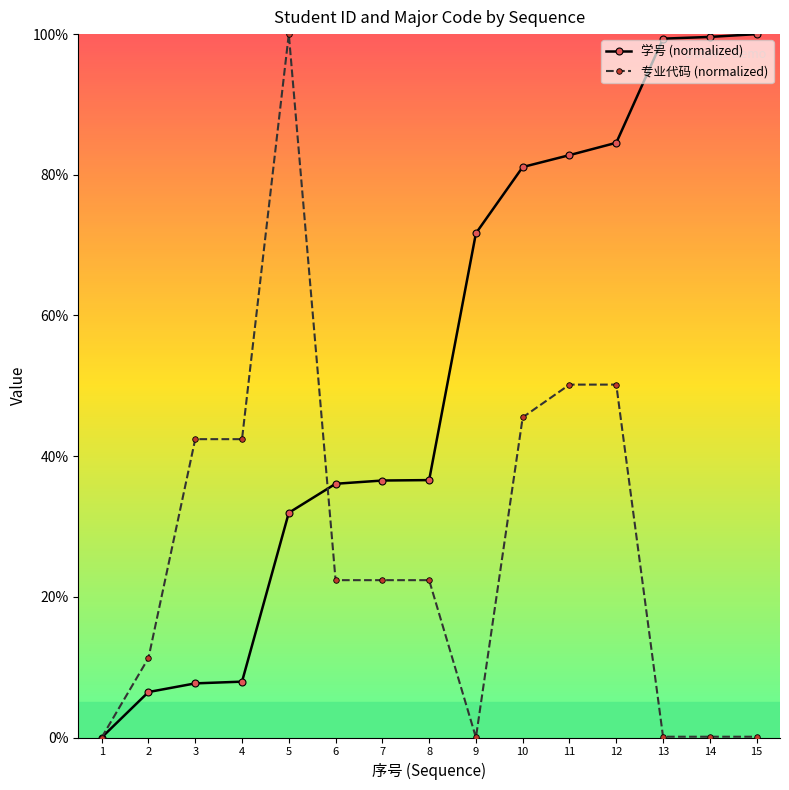

What is the sum of all 专业代码 (normalized) values?

409.4